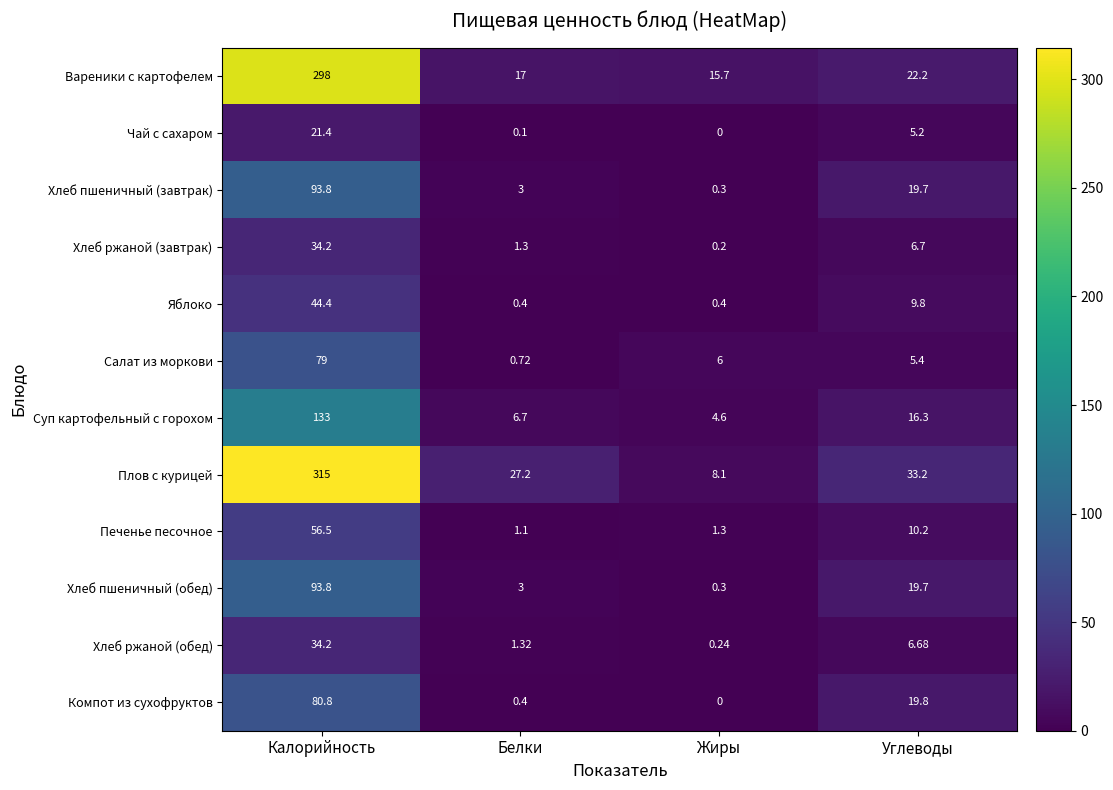

At which label does Печенье песочное reach its peak?

Калорийность